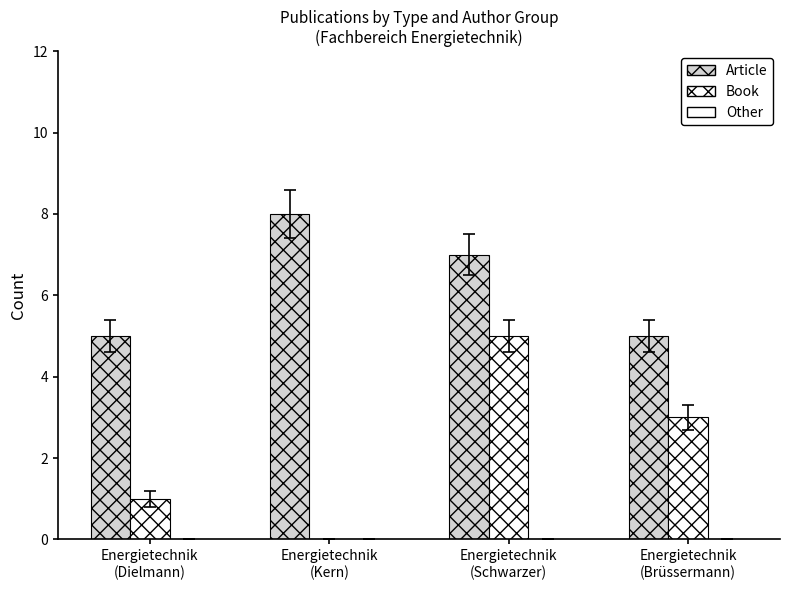

True or false: Article has a value of 11 at Energietechnik
(Schwarzer).

False